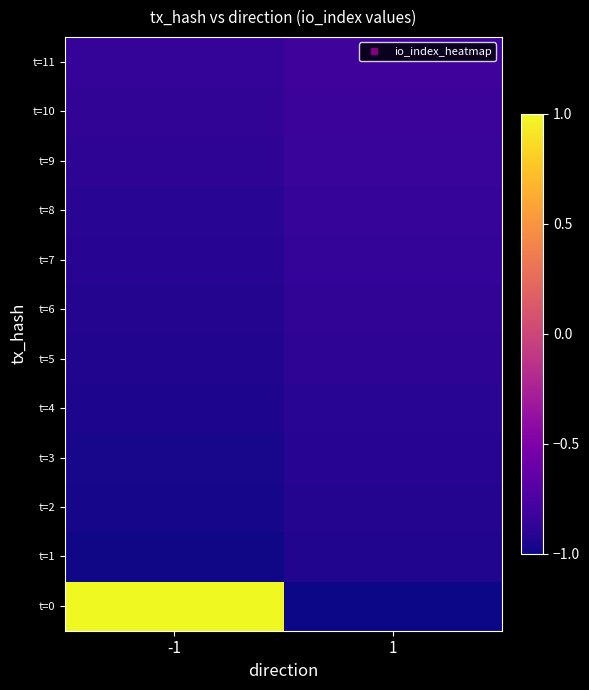

At which category is the sum across all series the highest?

-1